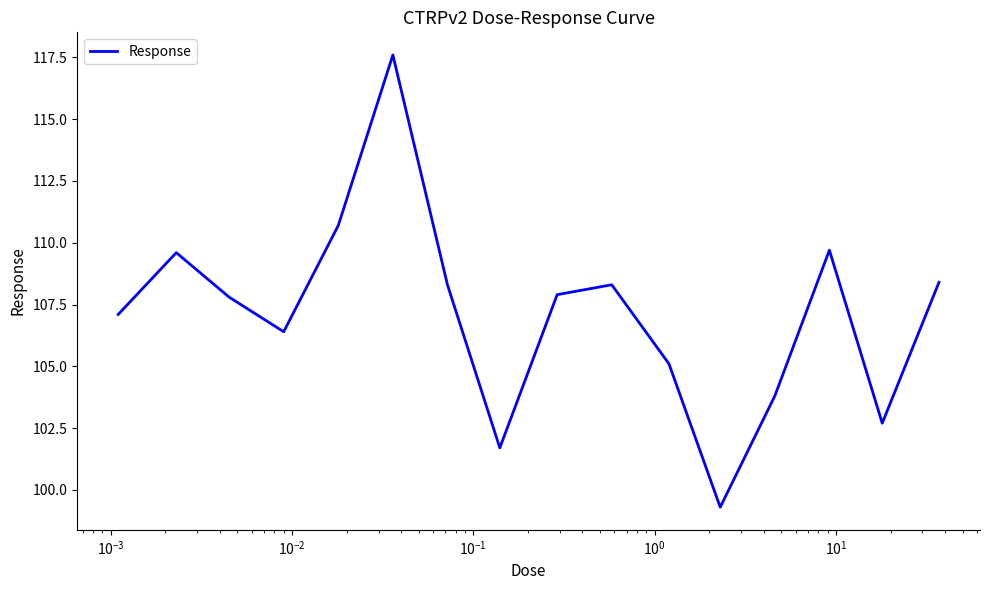

Count the number of data series in this chart.

1